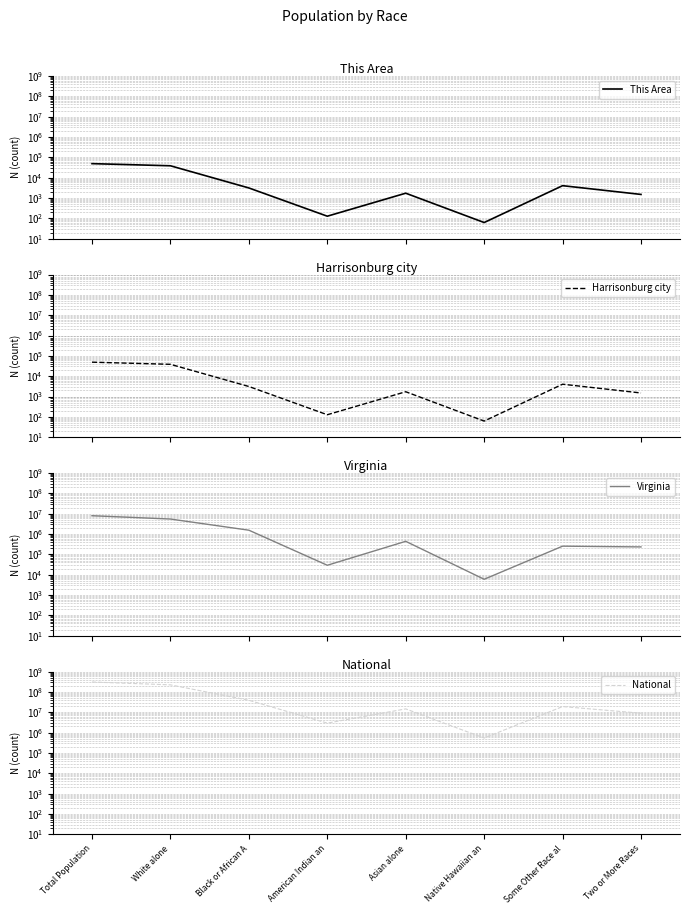

At how many categories does at least one series exceed 97711684?

2